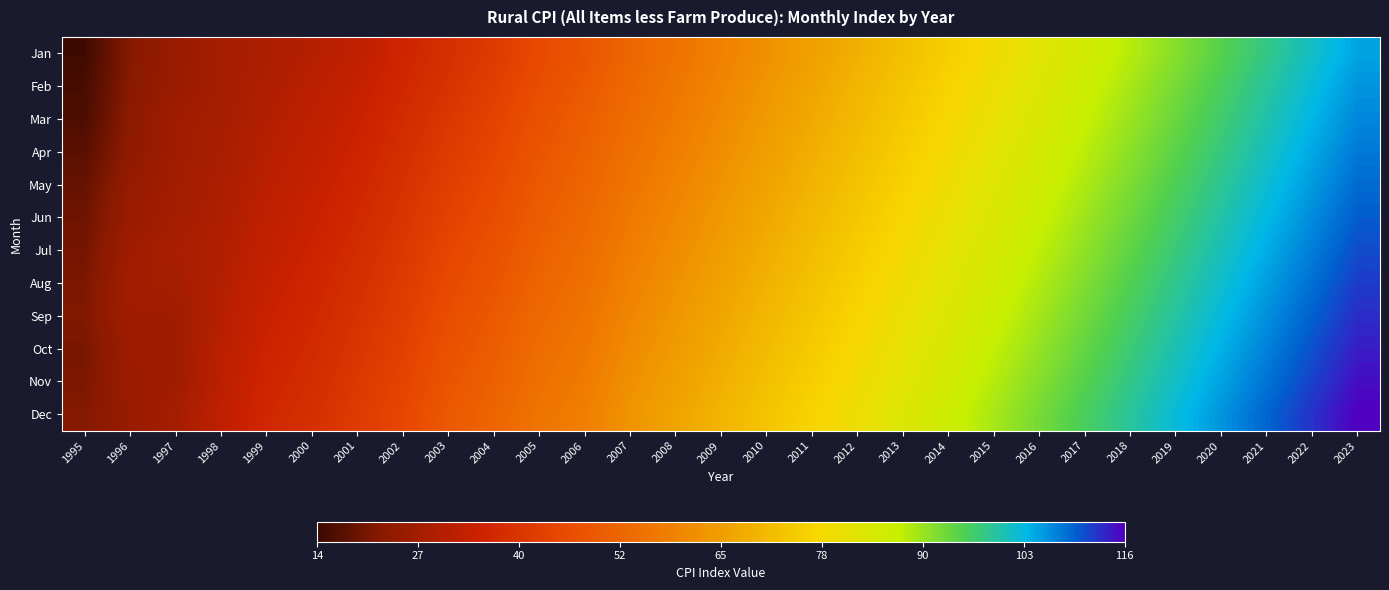

Reading left to right, what are all the values shown in this chart?

Jan: 1995=14.7	1996=21.8	1997=24.8	1998=27.2	1999=28.5	2000=30.2	2001=32.1	2002=35.4	2003=38.2	2004=41.0	2005=45.2	2006=48.1	2007=52.3	2008=55.6	2009=58.9	2010=62.1	2011=65.4	2012=68.7	2013=72.0	2014=75.3	2015=78.6	2016=81.9	2017=85.2	2018=88.5	2019=91.8	2020=95.1	2021=98.4	2022=101.7	2023=105.0
Feb: 1995=15.5	1996=22.2	1997=25.1	1998=27.2	1999=29.1	2000=31.0	2001=33.2	2002=36.1	2003=39.0	2004=42.1	2005=46.0	2006=49.2	2007=53.1	2008=56.4	2009=59.8	2010=63.2	2011=66.5	2012=69.8	2013=73.1	2014=76.4	2015=79.7	2016=83.0	2017=86.3	2018=89.6	2019=92.9	2020=96.2	2021=99.5	2022=102.8	2023=106.1
Mar: 1995=16.0	1996=22.8	1997=26.2	1998=27.5	1999=29.8	2000=31.8	2001=34.0	2002=37.0	2003=40.1	2004=43.2	2005=47.1	2006=50.3	2007=54.0	2008=57.3	2009=60.7	2010=64.1	2011=67.4	2012=70.7	2013=74.0	2014=77.3	2015=80.6	2016=83.9	2017=87.2	2018=90.5	2019=93.8	2020=97.1	2021=100.4	2022=103.7	2023=107.0
Apr: 1995=17.5	1996=23.1	1997=26.4	1998=28.0	1999=30.5	2000=32.5	2001=34.8	2002=37.8	2003=41.0	2004=44.0	2005=48.0	2006=51.2	2007=55.0	2008=58.3	2009=61.7	2010=65.1	2011=68.4	2012=71.7	2013=75.0	2014=78.3	2015=81.6	2016=84.9	2017=88.2	2018=91.5	2019=94.8	2020=98.1	2021=101.4	2022=104.7	2023=108.0
May: 1995=18.6	1996=24.3	1997=26.7	1998=28.5	1999=31.2	2000=33.2	2001=35.6	2002=38.6	2003=42.0	2004=45.0	2005=49.0	2006=52.1	2007=56.0	2008=59.3	2009=62.7	2010=66.1	2011=69.4	2012=72.7	2013=76.0	2014=79.3	2015=82.6	2016=85.9	2017=89.2	2018=92.5	2019=95.8	2020=99.1	2021=102.4	2022=105.7	2023=109.0
Jun: 1995=19.5	1996=25.0	1997=27.1	1998=29.0	1999=31.9	2000=33.9	2001=36.4	2002=39.4	2003=43.0	2004=46.0	2005=50.0	2006=53.0	2007=57.0	2008=60.3	2009=63.7	2010=67.1	2011=70.4	2012=73.7	2013=77.0	2014=80.3	2015=83.6	2016=86.9	2017=90.2	2018=93.5	2019=96.8	2020=100.1	2021=103.4	2022=106.7	2023=110.0
Jul: 1995=20.1	1996=26.1	1997=28.0	1998=29.5	1999=32.6	2000=34.6	2001=37.2	2002=40.2	2003=44.0	2004=47.0	2005=51.0	2006=53.9	2007=58.0	2008=61.3	2009=64.7	2010=68.1	2011=71.4	2012=74.7	2013=78.0	2014=81.3	2015=84.6	2016=87.9	2017=91.2	2018=94.5	2019=97.8	2020=101.1	2021=104.4	2022=107.7	2023=111.0
Aug: 1995=20.9	1996=26.5	1997=27.2	1998=30.0	1999=33.3	2000=35.3	2001=38.0	2002=41.0	2003=45.0	2004=48.0	2005=52.0	2006=54.8	2007=59.0	2008=62.3	2009=65.7	2010=69.1	2011=72.4	2012=75.7	2013=79.0	2014=82.3	2015=85.6	2016=88.9	2017=92.2	2018=95.5	2019=98.8	2020=102.1	2021=105.4	2022=108.7	2023=112.0
Sep: 1995=21.3	1996=26.3	1997=26.3	1998=30.5	1999=34.0	2000=36.0	2001=38.8	2002=41.8	2003=46.0	2004=49.0	2005=53.0	2006=55.7	2007=60.0	2008=63.3	2009=66.7	2010=70.1	2011=73.4	2012=76.7	2013=80.0	2014=83.3	2015=86.6	2016=89.9	2017=93.2	2018=96.5	2019=99.8	2020=103.1	2021=106.4	2022=109.7	2023=113.0
Oct: 1995=20.6	1996=25.7	1997=26.4	1998=31.0	1999=34.7	2000=36.7	2001=39.6	2002=42.6	2003=47.0	2004=50.0	2005=54.0	2006=56.6	2007=61.0	2008=64.3	2009=67.7	2010=71.1	2011=74.4	2012=77.7	2013=81.0	2014=84.3	2015=87.6	2016=90.9	2017=94.2	2018=97.5	2019=100.8	2020=104.1	2021=107.4	2022=110.7	2023=114.0
Nov: 1995=20.9	1996=25.2	1997=26.2	1998=31.5	1999=35.4	2000=37.4	2001=40.4	2002=43.4	2003=48.0	2004=51.0	2005=55.0	2006=57.5	2007=62.0	2008=65.3	2009=68.7	2010=72.1	2011=75.4	2012=78.7	2013=82.0	2014=85.3	2015=88.6	2016=91.9	2017=95.2	2018=98.5	2019=101.8	2020=105.1	2021=108.4	2022=111.7	2023=115.0
Dec: 1995=21.7	1996=24.7	1997=27.3	1998=32.0	1999=36.1	2000=38.1	2001=41.2	2002=44.2	2003=49.0	2004=52.0	2005=56.0	2006=58.4	2007=63.0	2008=66.3	2009=69.7	2010=73.1	2011=76.4	2012=79.7	2013=83.0	2014=86.3	2015=89.6	2016=92.9	2017=96.2	2018=99.5	2019=102.8	2020=106.1	2021=109.4	2022=112.7	2023=116.0